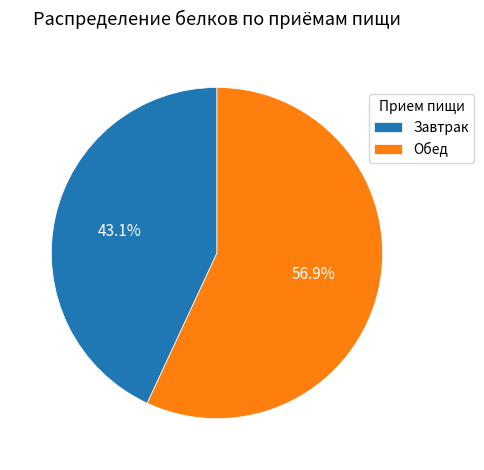

What percentage do Завтрак and Обед together represent?

100.0%